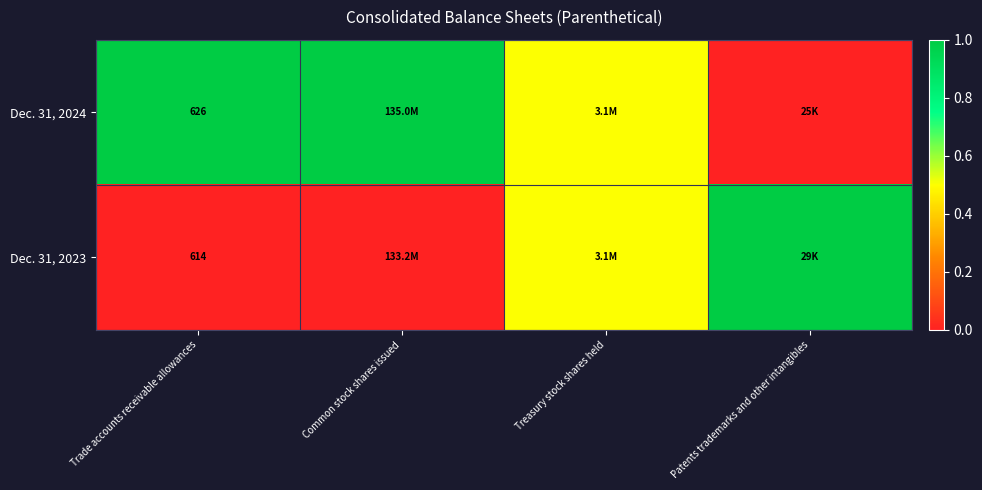

True or false: Dec. 31, 2023 has a value of 150.6 at Trade accounts receivable allowances.

False